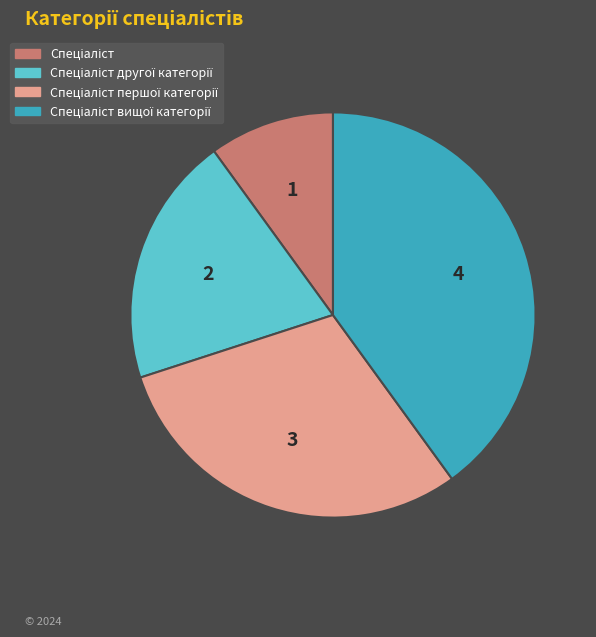

Is there a majority slice in this chart?

No